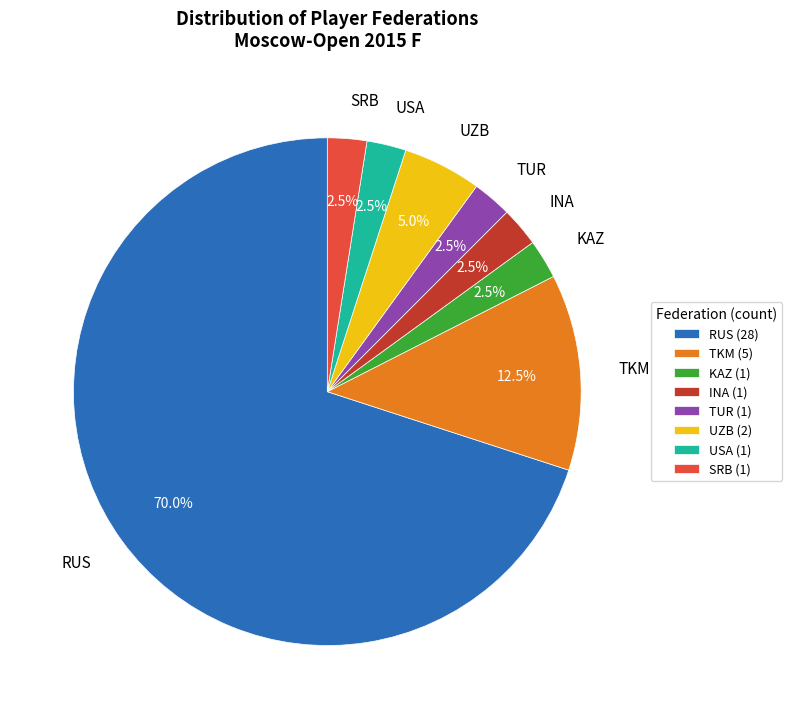

Is it true that RUS is 64% of the pie?

False